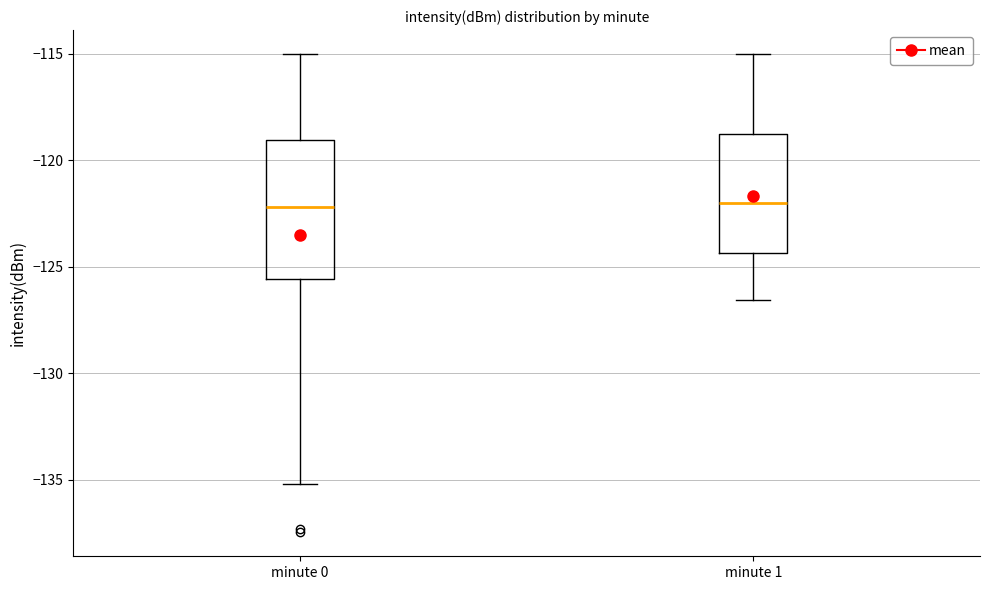

Which box is the tallest, from its lower edge to its upper edge?

minute 0